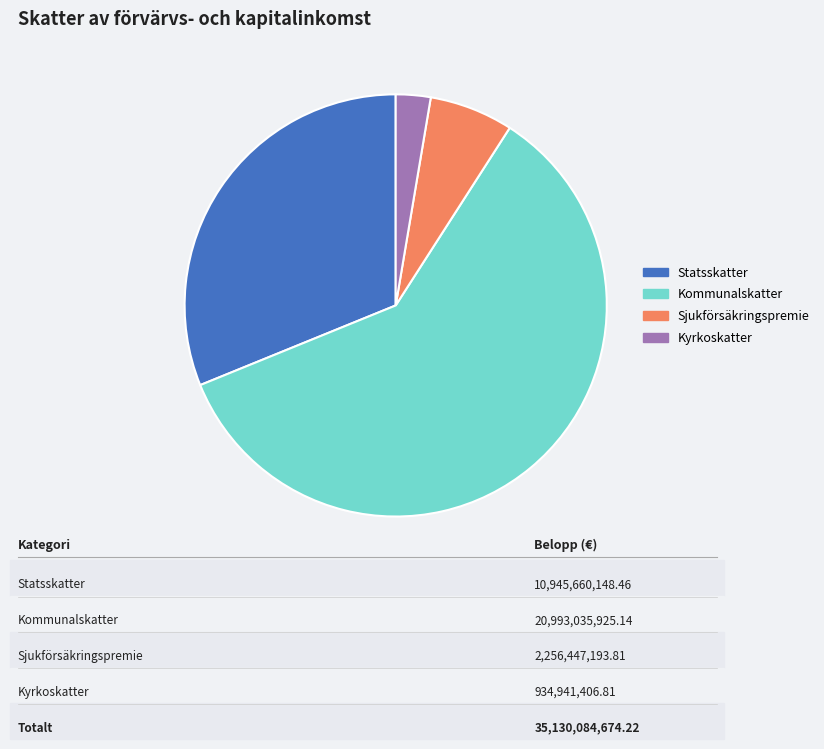

The Kyrkoskatter slice represents 8% of the pie. True or false?

False